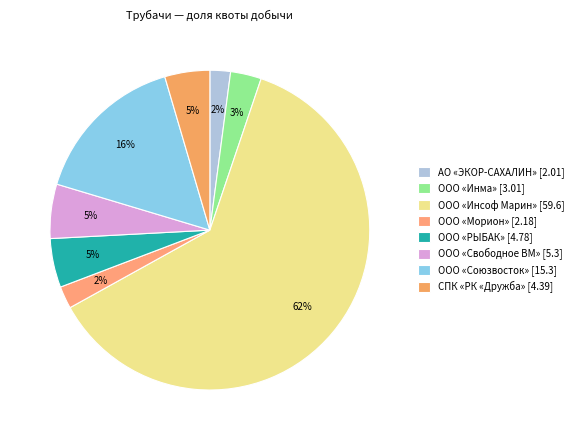

Approximately how many times larger is the value at ООО «Союзвосток» compared to АО «ЭКОР-САХАЛИН»?

7.6